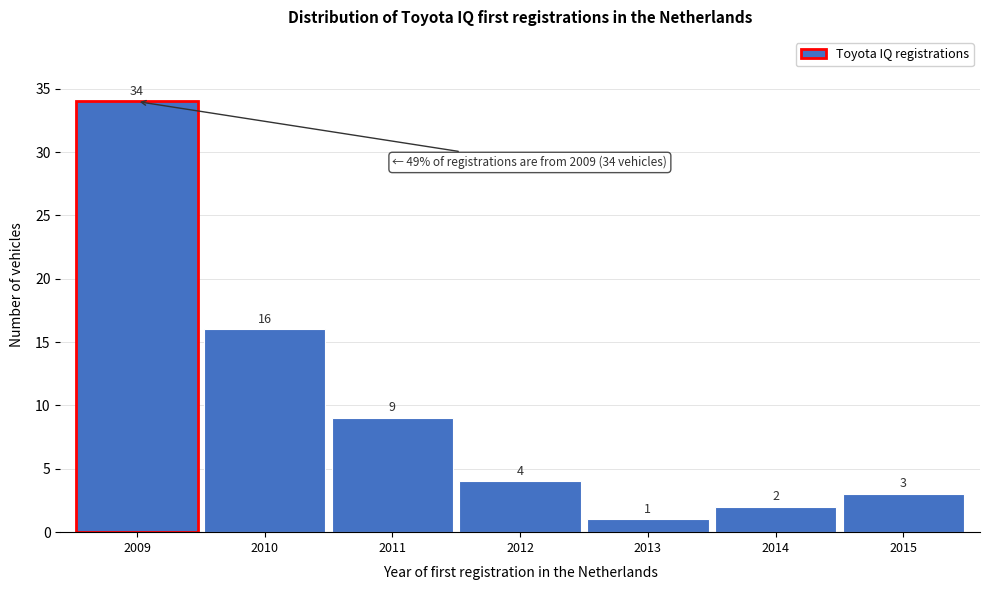

Reading right to left, transcribe all the data shown in this chart.

3	2	1	4	9	16	34